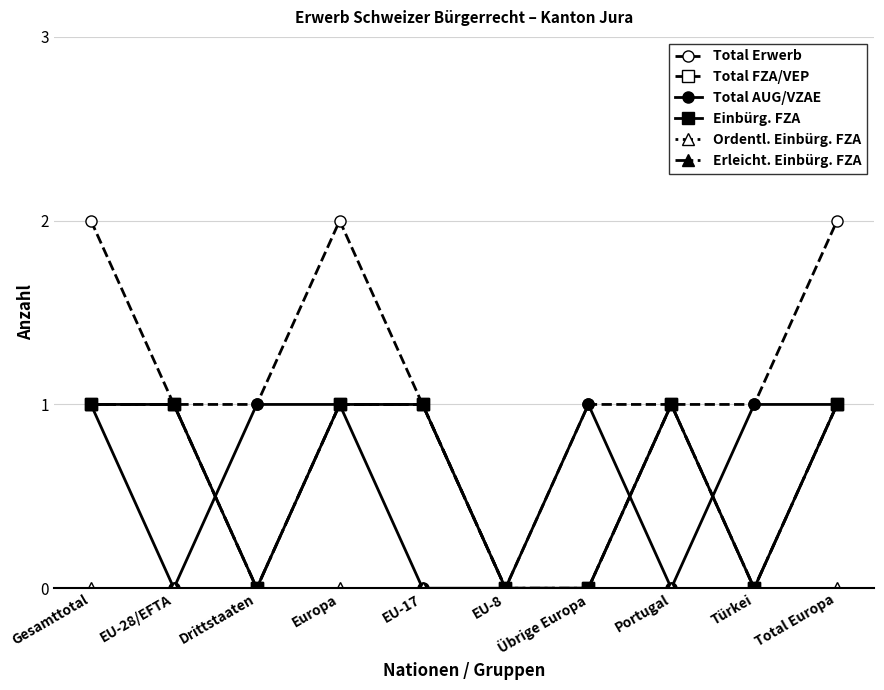

Does the chart have visible grid lines?

Yes